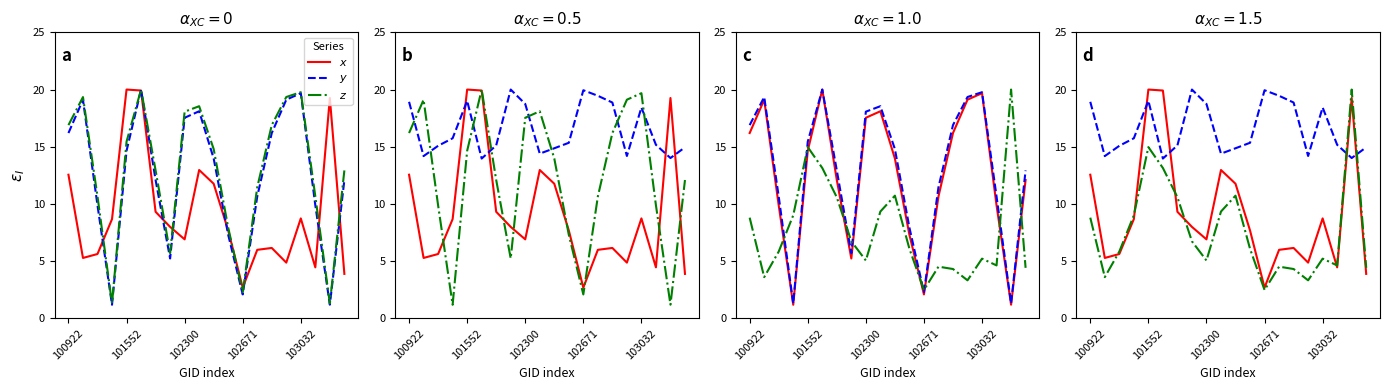

True or false: $x$ has more than 0 points higher than both neighbors.

True